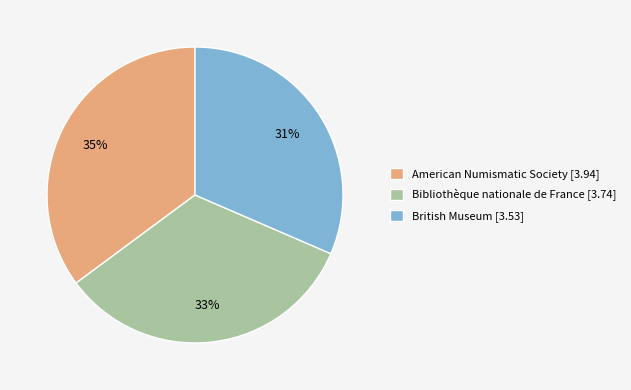

Is there any slice that represents more than half of the pie?

No